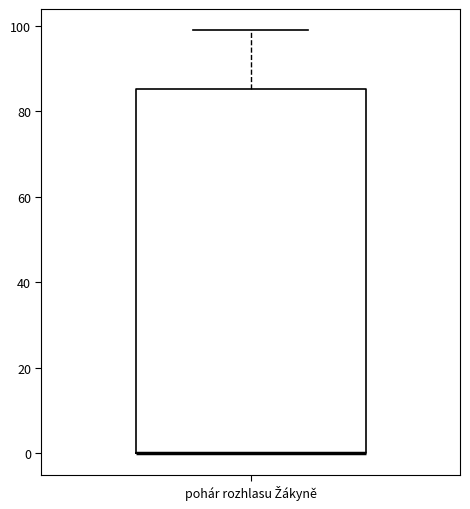

Transcribe this box plot: give where the median line is, the range the box spans, and where the two whiskers end, as read against the y-axis. The values are not printed on the chart, so give them approximately, as read against the axis.

median 0 (drawn on the box's lower edge), box 0 to 86, whiskers 0 to 100